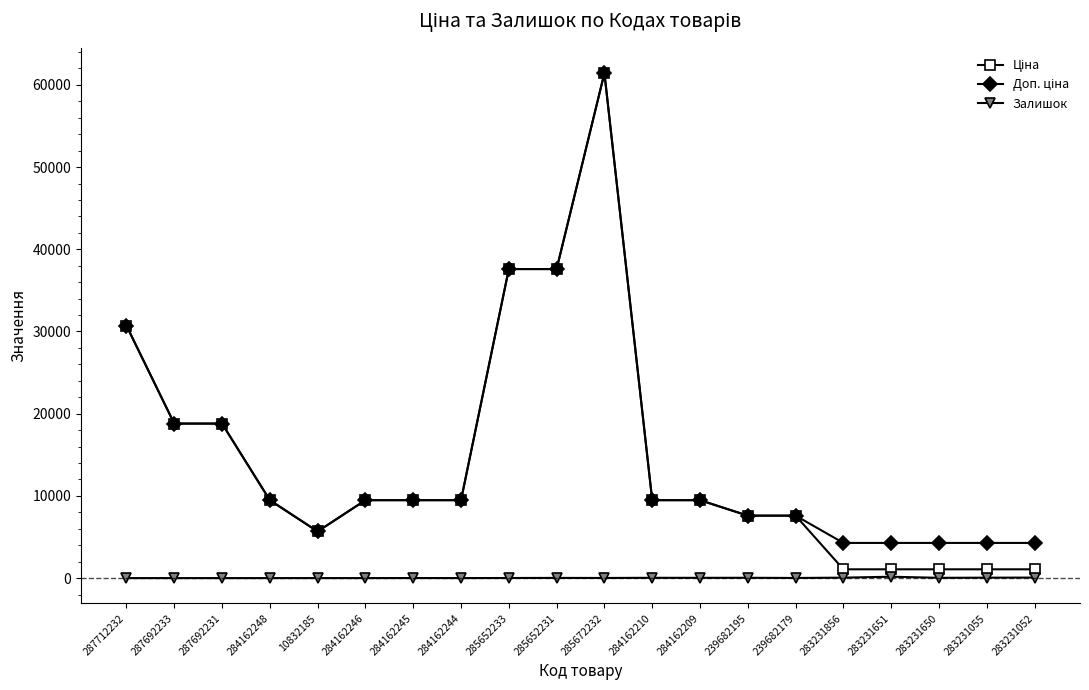

Is it true that Залишок equals 169.0 at 283231651?

True